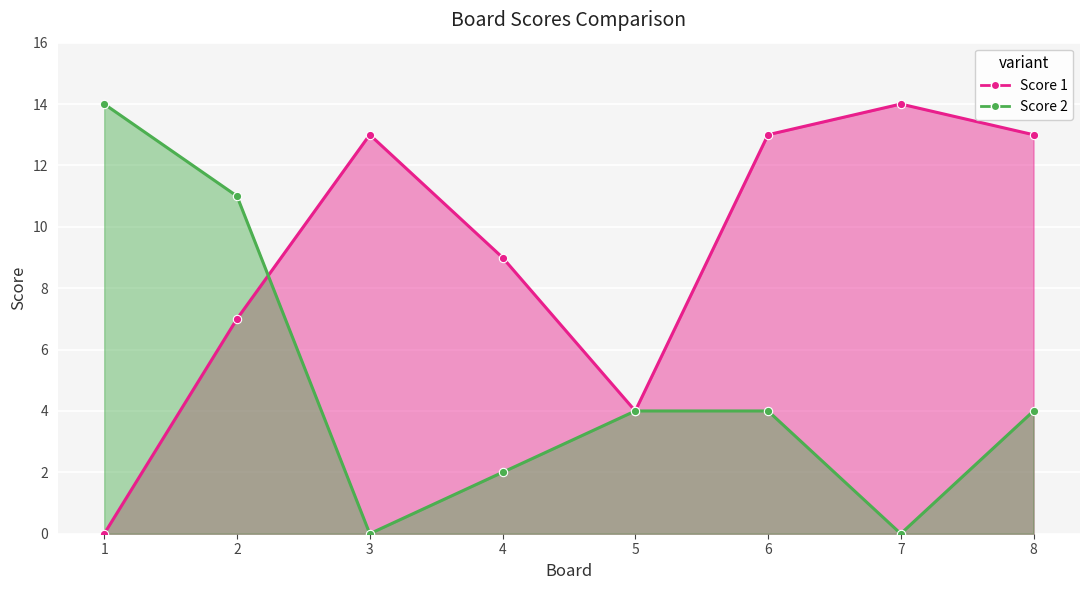

Where do Score 1 and Score 2 first cross each other?

2 and 3